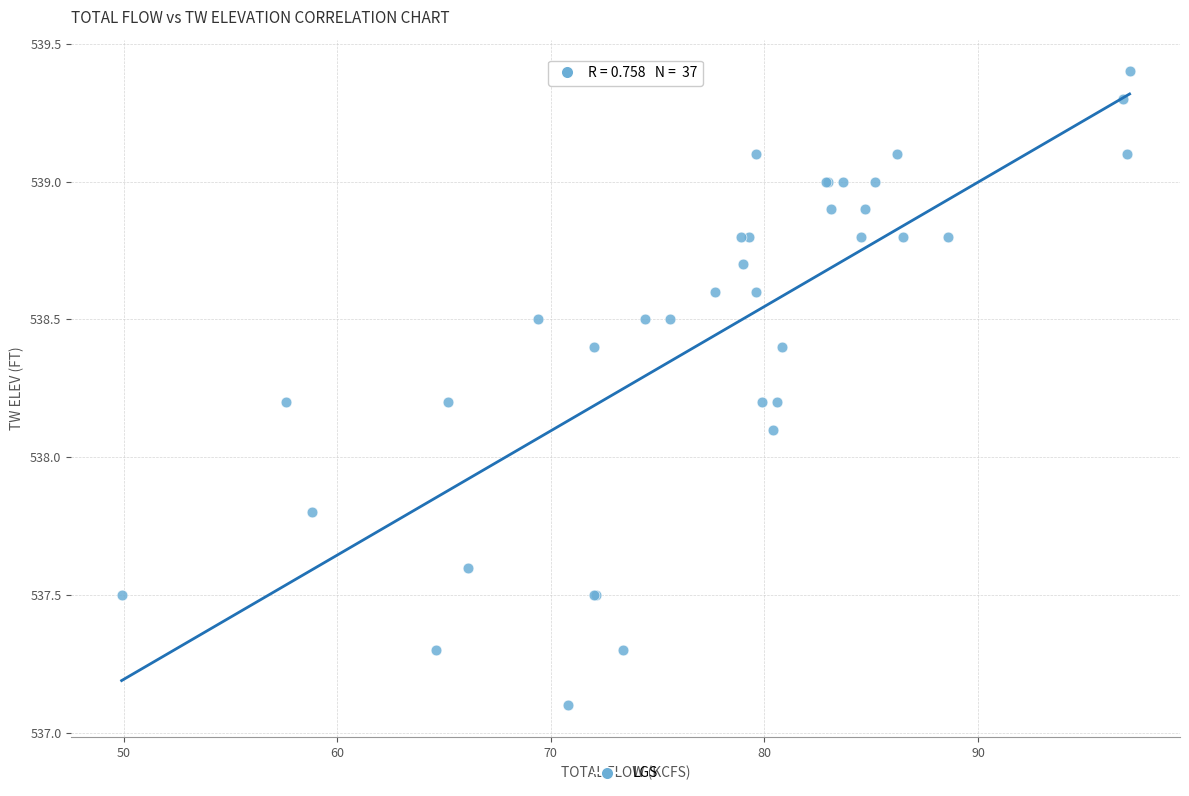

What Y value in the scatter plot is closest to 538?

538.1